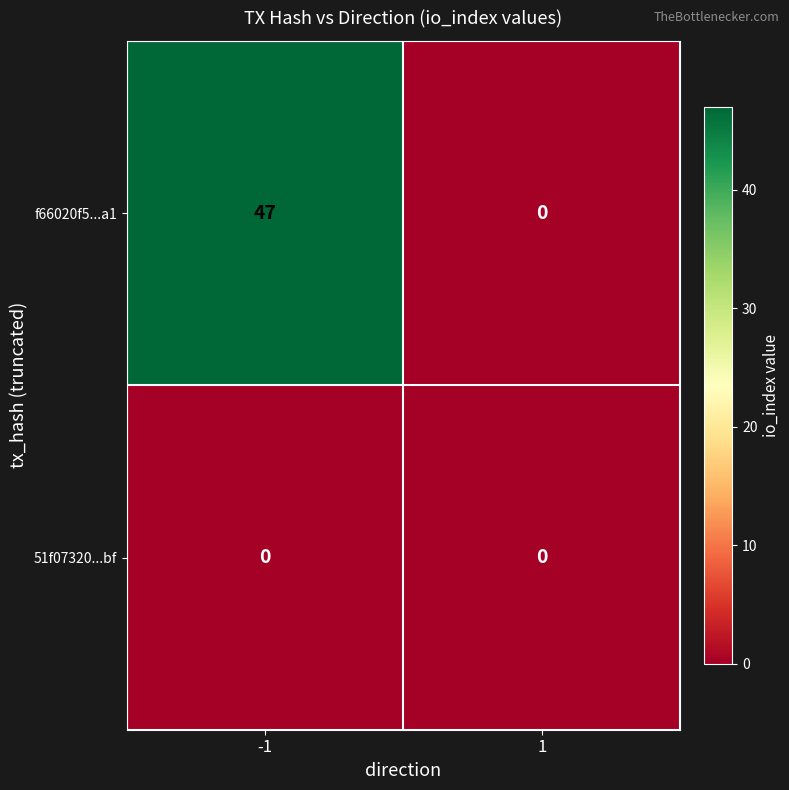

Which series has the largest total across all categories?

f66020f5...a1